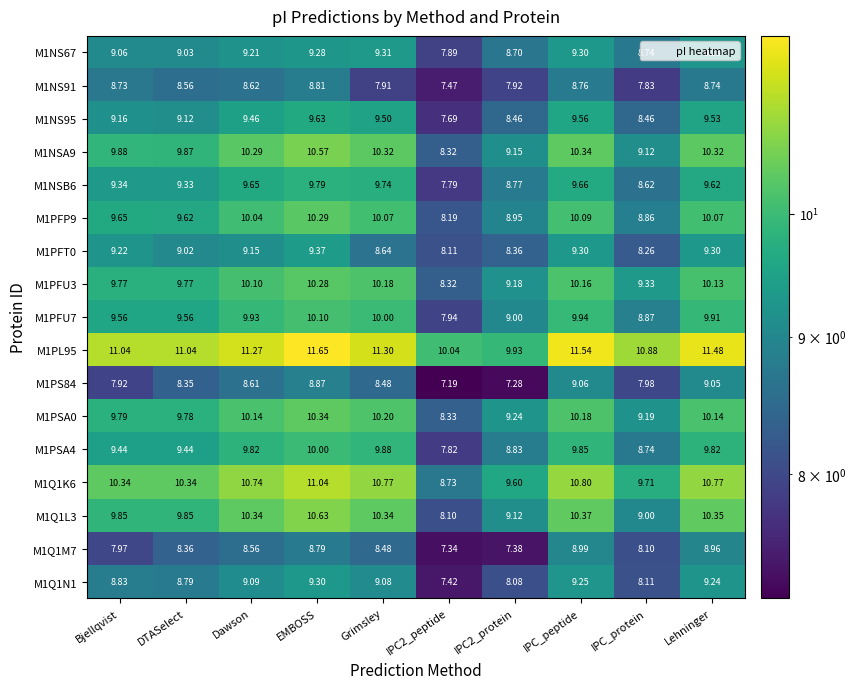

Between Bjellqvist and Dawson, which series saw the biggest shift?

M1PS84